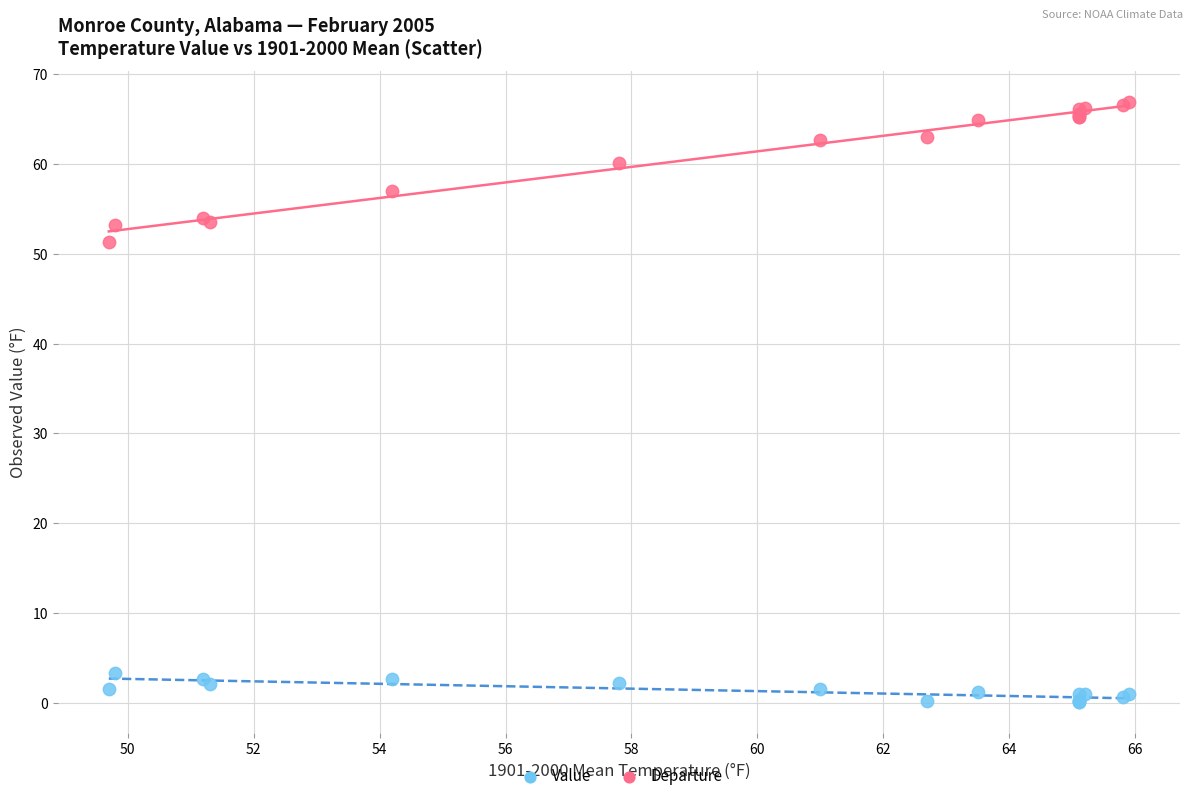

Which series contains the lowest Y value?

Departure